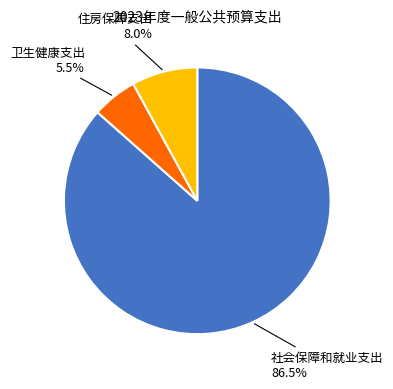

Which slice is the smallest?

卫生健康支出